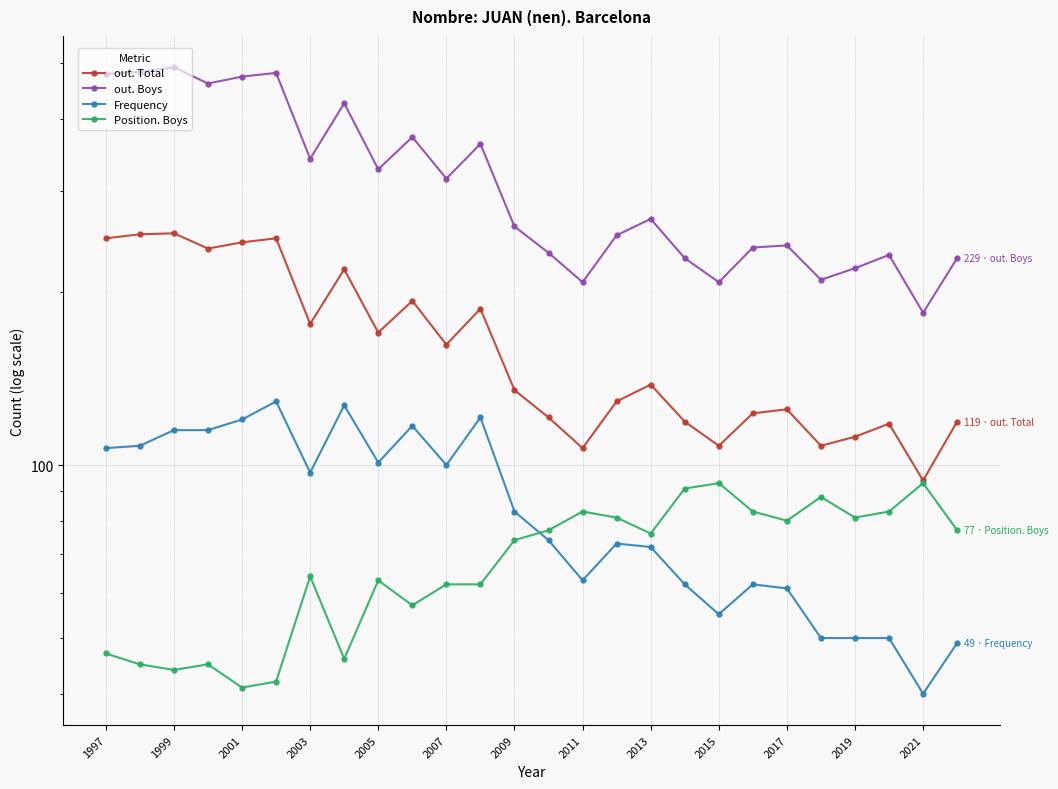

True or false: Position. Boys and out. Total cross at least once.

False